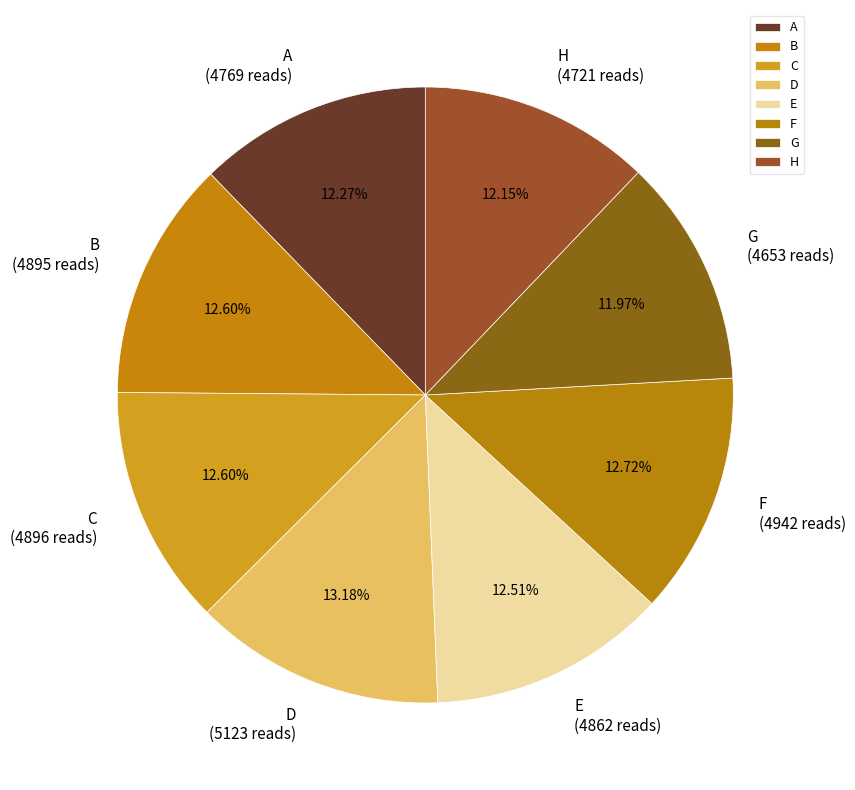

To the nearest percent, what percentage of the pie is F?

13%